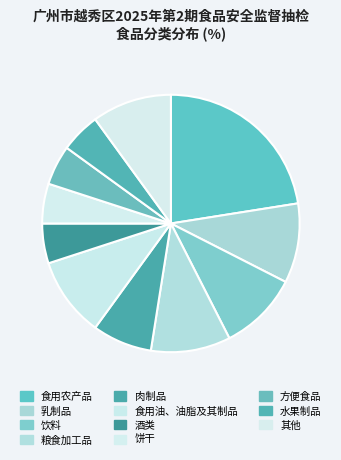

How much of the chart is everything except 食用油、油脂及其制品?

90.0%